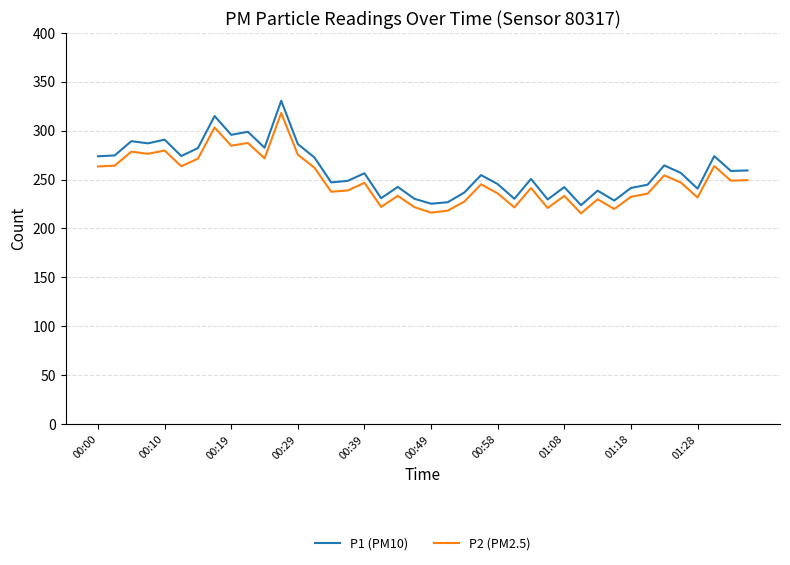

True or false: P2 (PM2.5) has more than 0 interior local peaks.

True